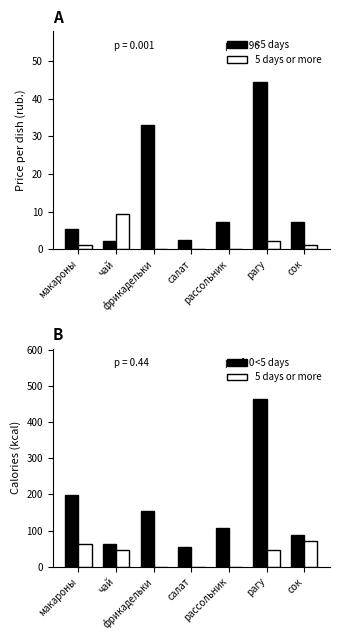

List the series in order of their overall mean, highest first.

<5 days, 5 days or more